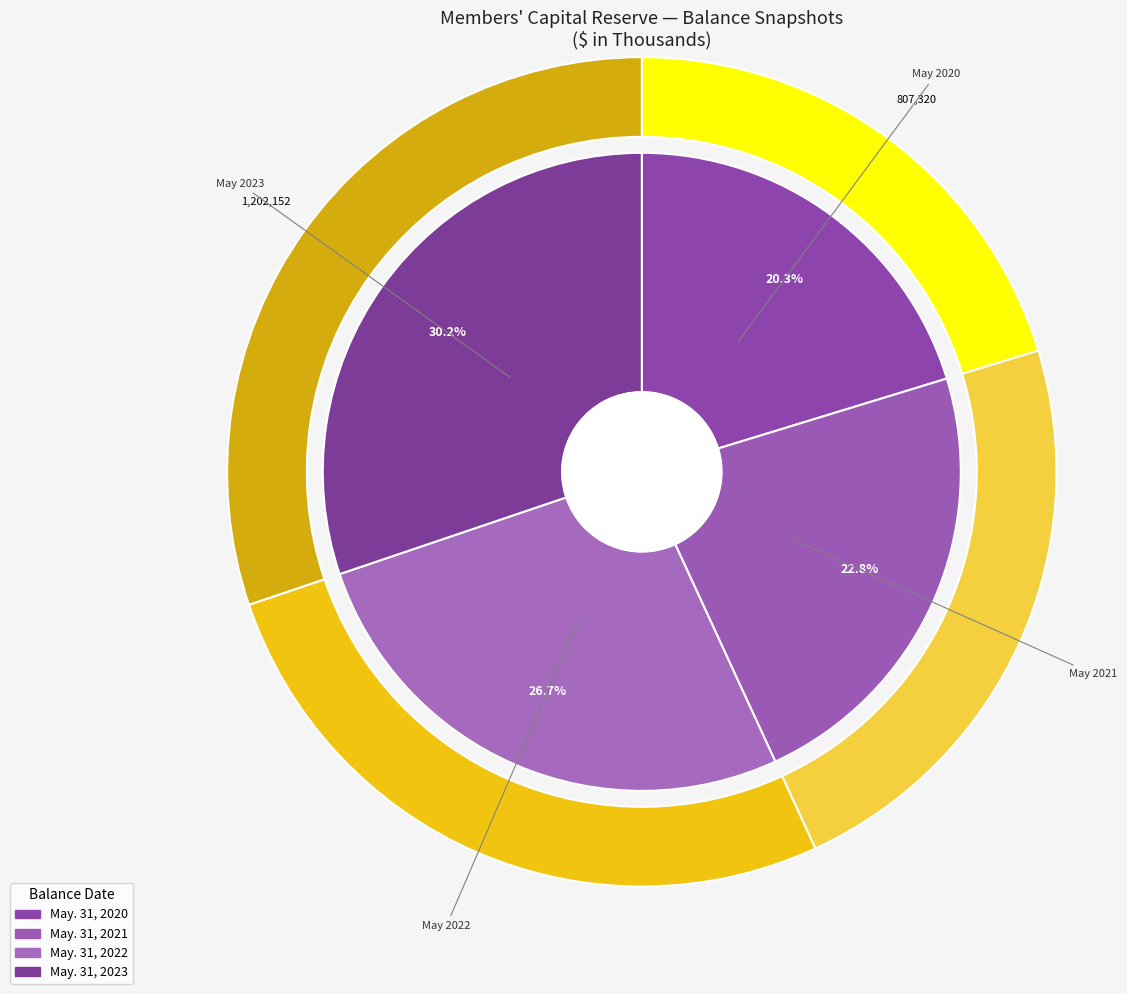

Which has a higher value, Ending balance at May. 31, 2021 or Beginning balance at May. 31, 2020?

Ending balance at May. 31, 2021